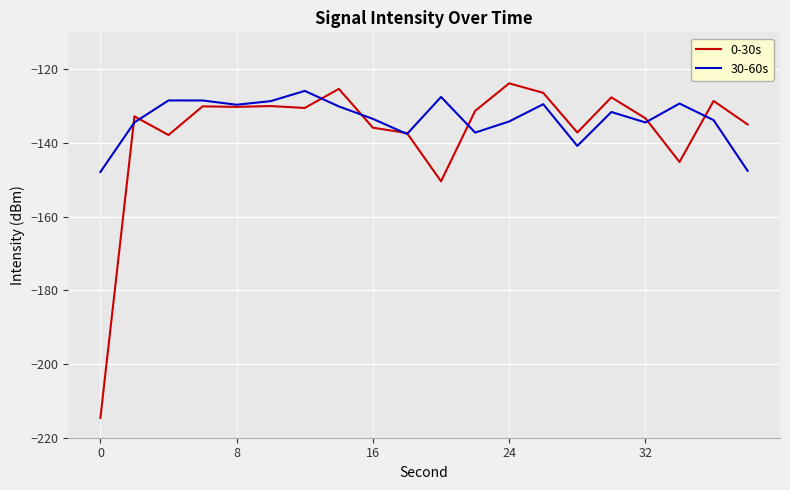

List the series in order of their peak value, highest first.

0-30s, 30-60s